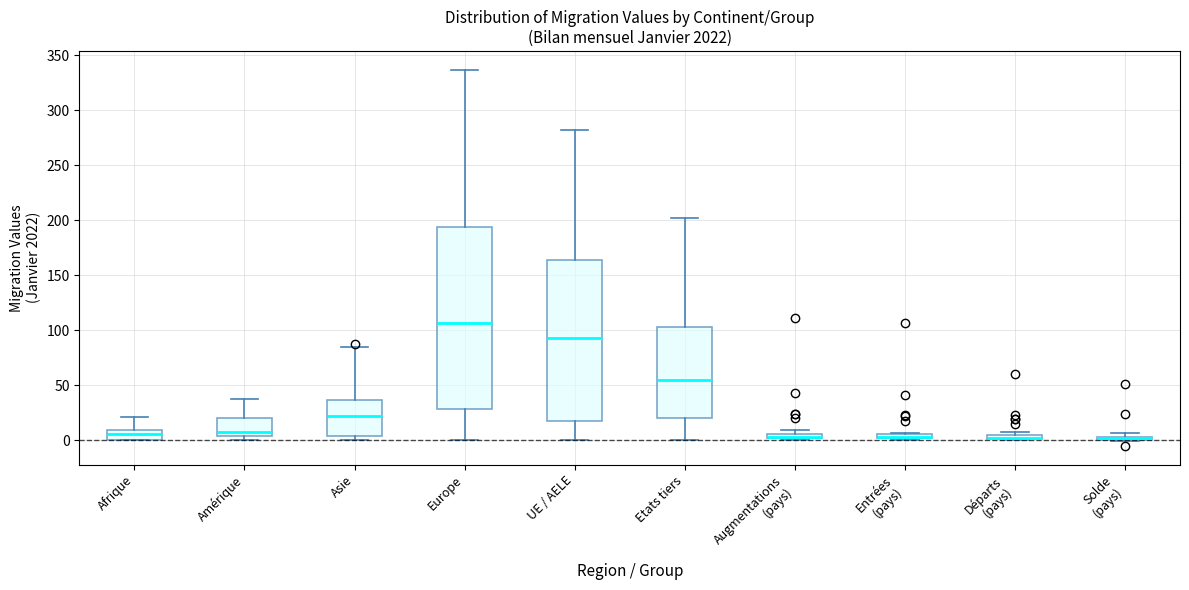

Where does the upper whisker of the box for Afrique end on the y-axis? The values are not printed on the chart, so give them approximately, as read against the axis.

20